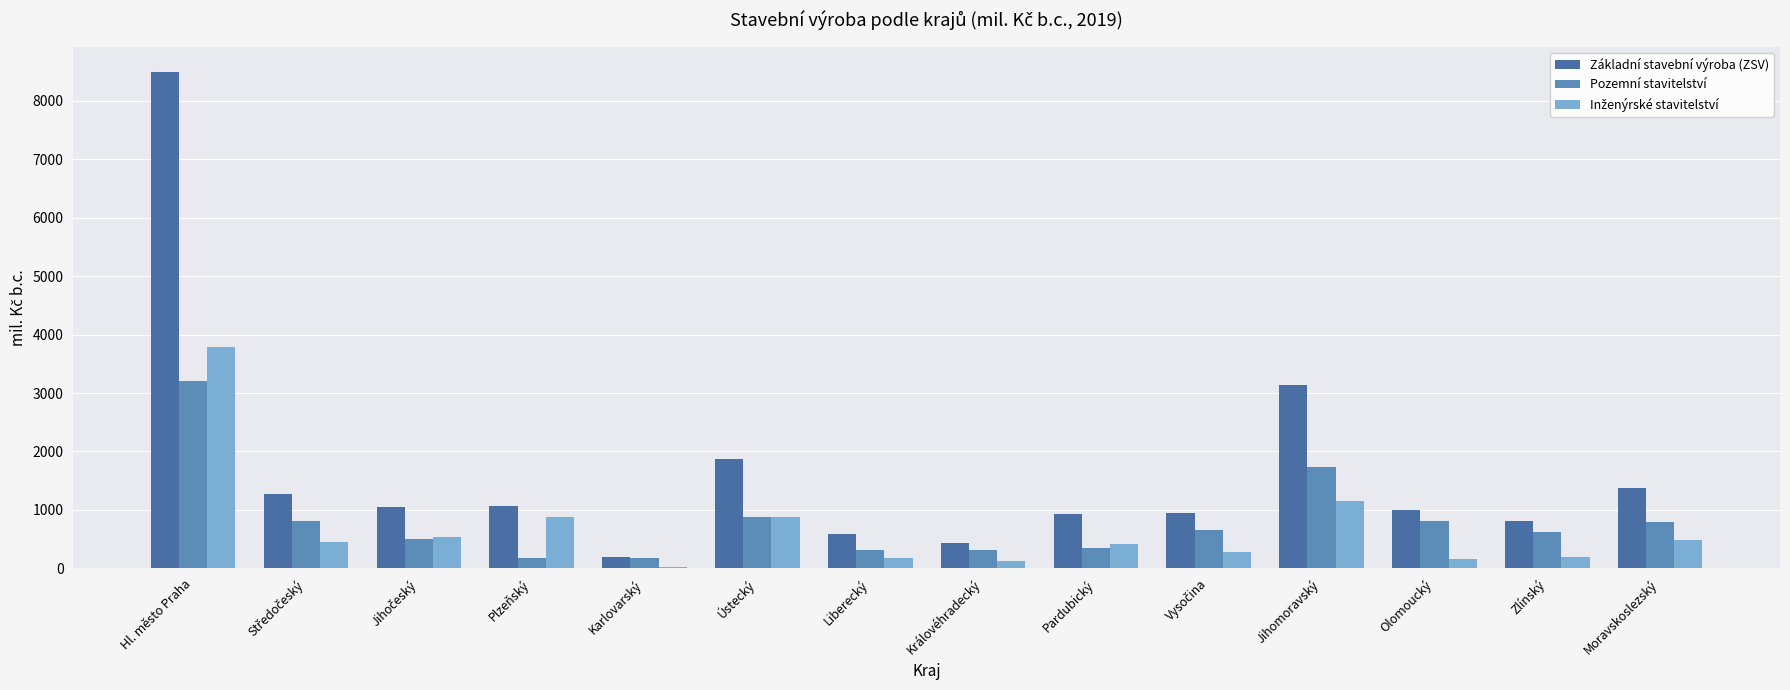

Is it true that Pozemní stavitelství equals 601 at Pardubický?

False